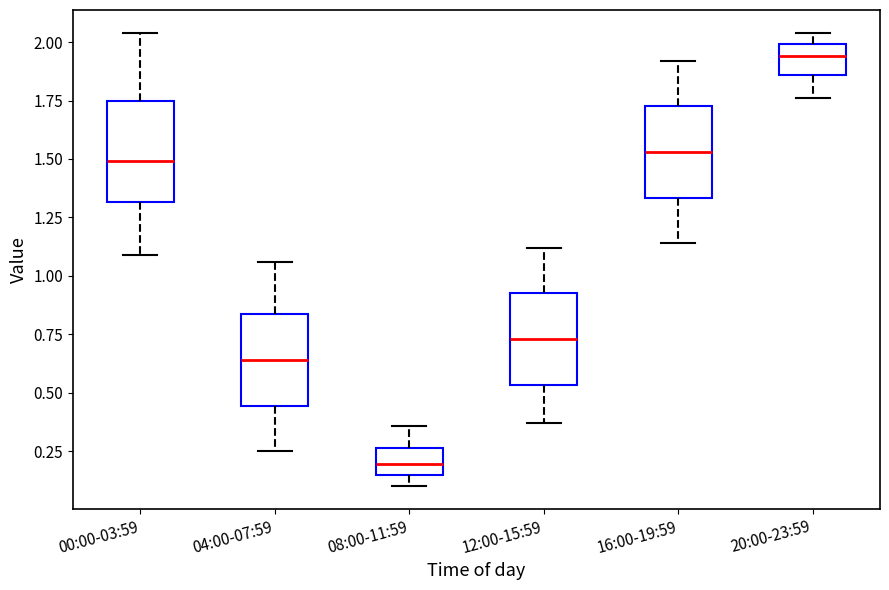

Reading left to right, transcribe this box plot: for each box, give where its median line is, the range the box spans, and where its two whiskers end, as read against the y-axis. The values are not printed on the chart, so give them approximately, as read against the axis.

00:00-03:59: median 1.50, box 1.30 to 1.75, whiskers 1.10 to 2.05
04:00-07:59: median 0.65, box 0.45 to 0.85, whiskers 0.25 to 1.05
08:00-11:59: median 0.20, box 0.15 to 0.25, whiskers 0.10 to 0.35
12:00-15:59: median 0.75, box 0.55 to 0.95, whiskers 0.35 to 1.10
16:00-19:59: median 1.55, box 1.35 to 1.75, whiskers 1.15 to 1.90
20:00-23:59: median 1.95, box 1.85 to 2.00, whiskers 1.75 to 2.05